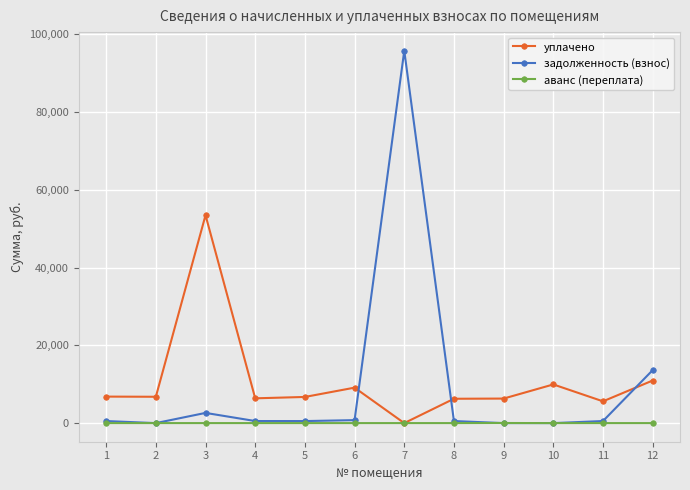

At which category is the sum across all series the highest?

7